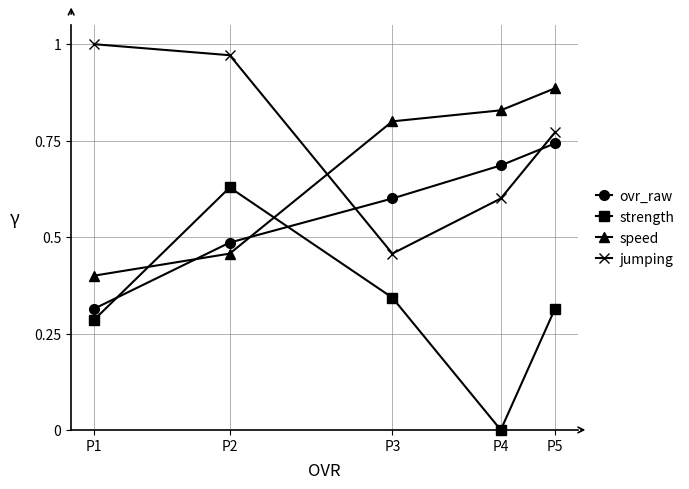

Is the value of strength at P4 greater than the value of jumping at P1?

No